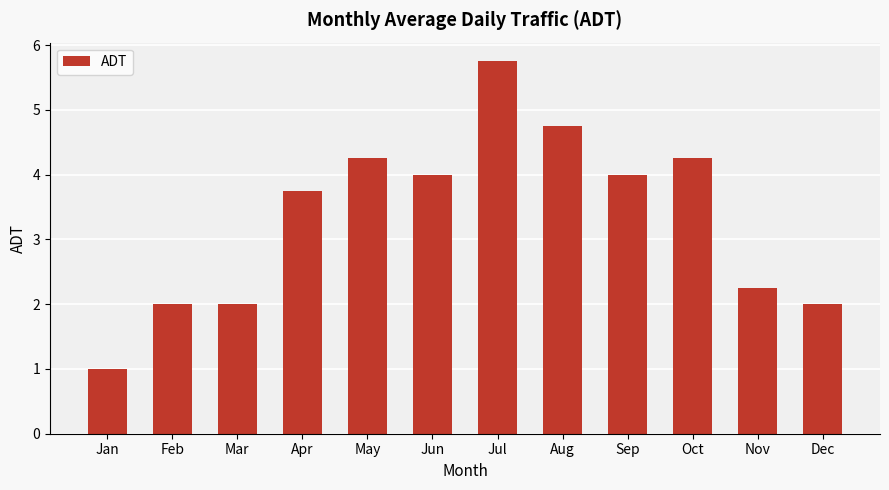

What is the greatest value displayed?

5.8